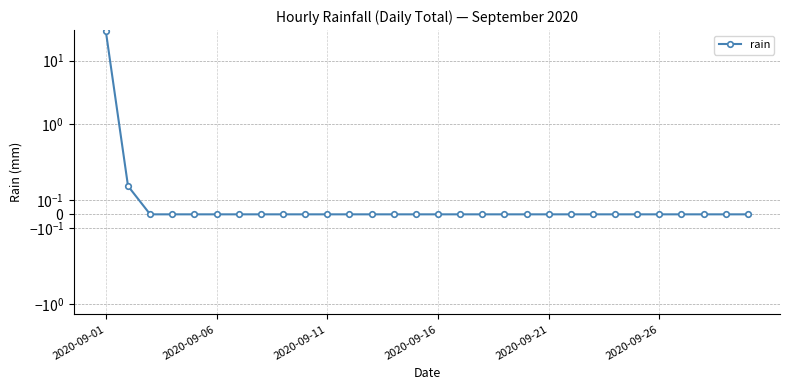

How many lines are shown in the chart?

1